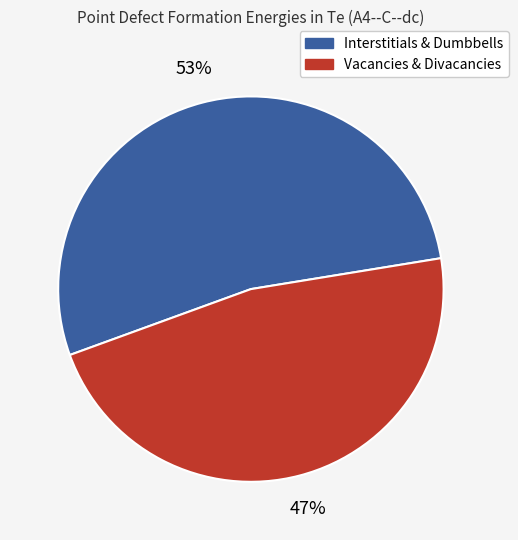

Approximately how many times larger is the value at Interstitials & Dumbbells compared to Vacancies & Divacancies?

1.1